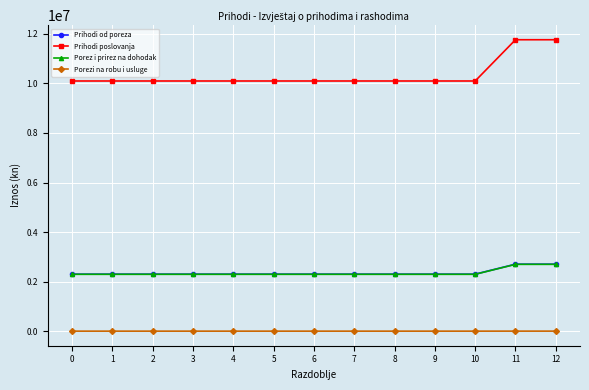

What is the maximum value shown in the chart?

11759839.1